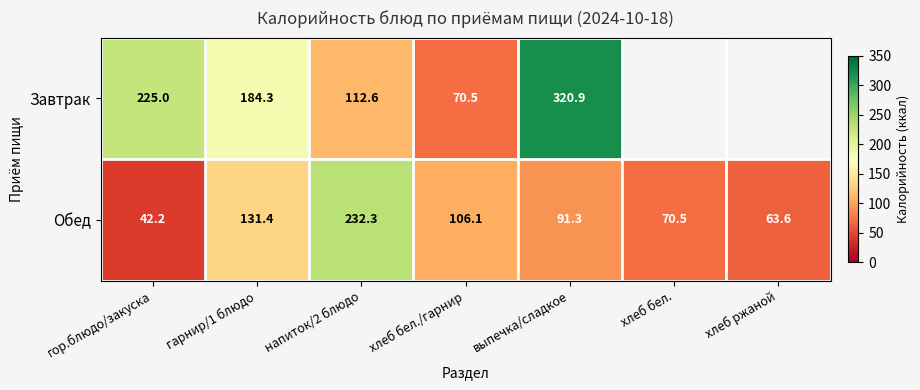

Is it true that Завтрак equals 198.6 at напиток/2 блюдо?

False